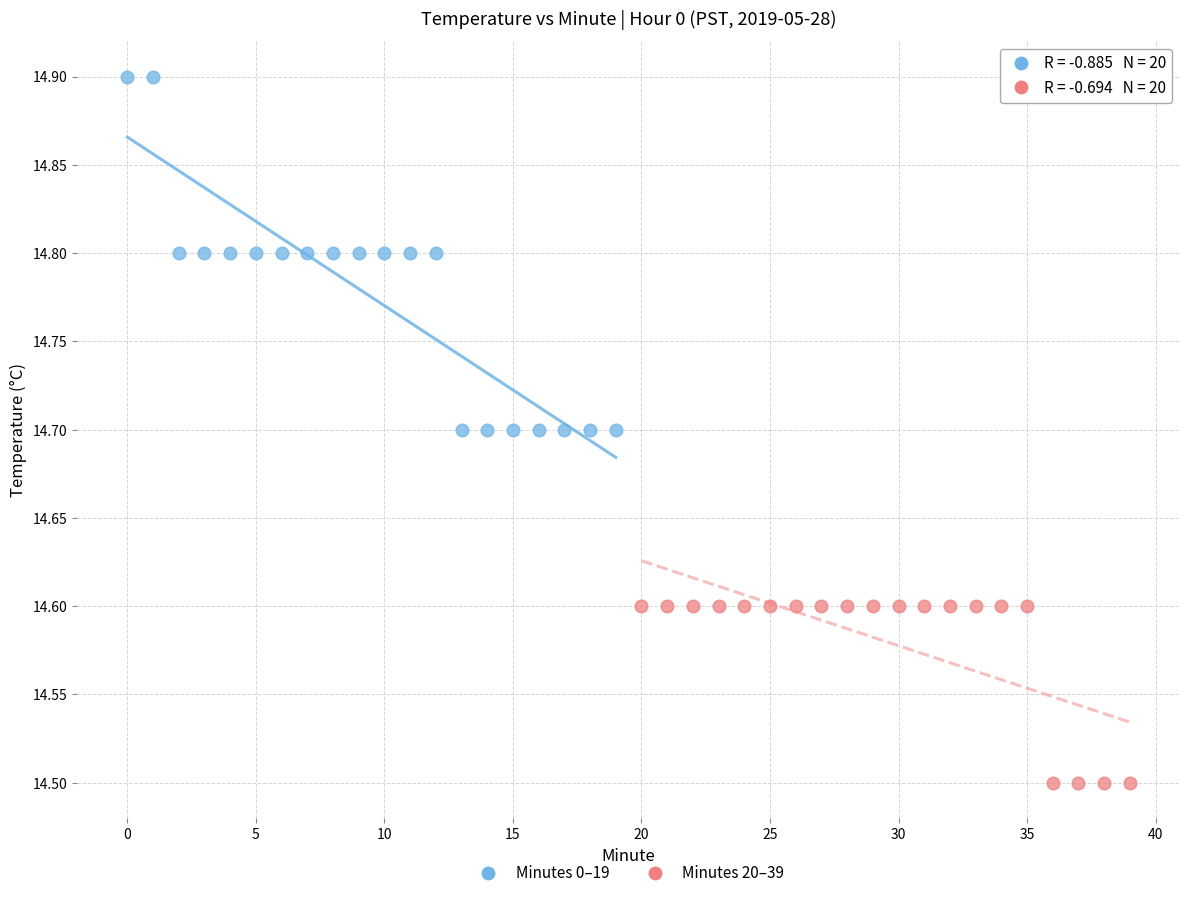

Which series has the largest Y range (max minus min)?

Minutes 0–19